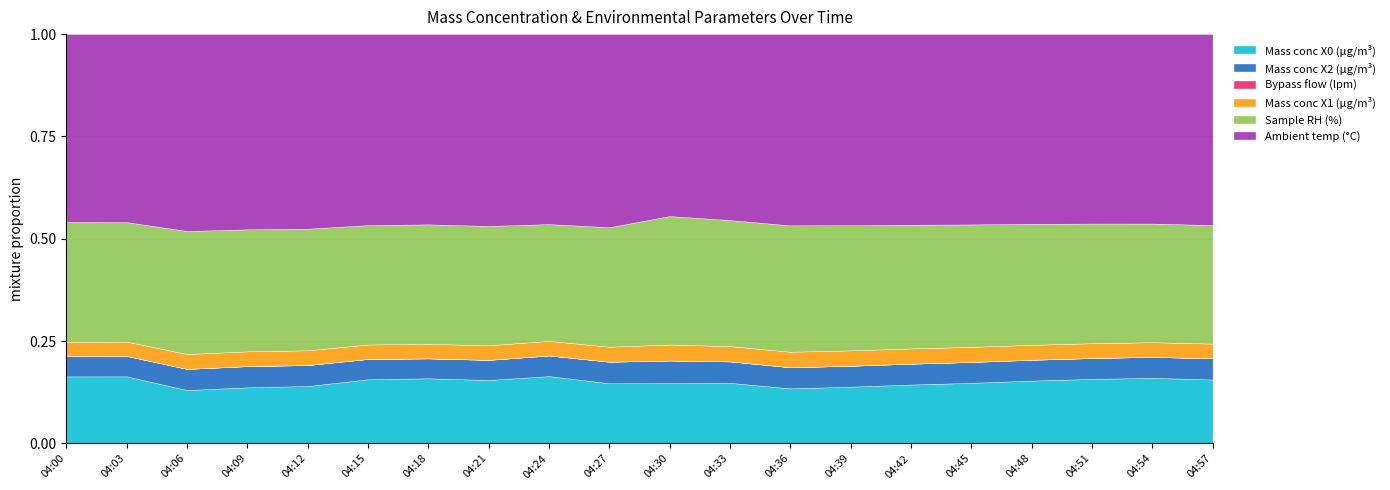

How many interior local peaks does the Mass conc X2 (μg/m³) series have?

1